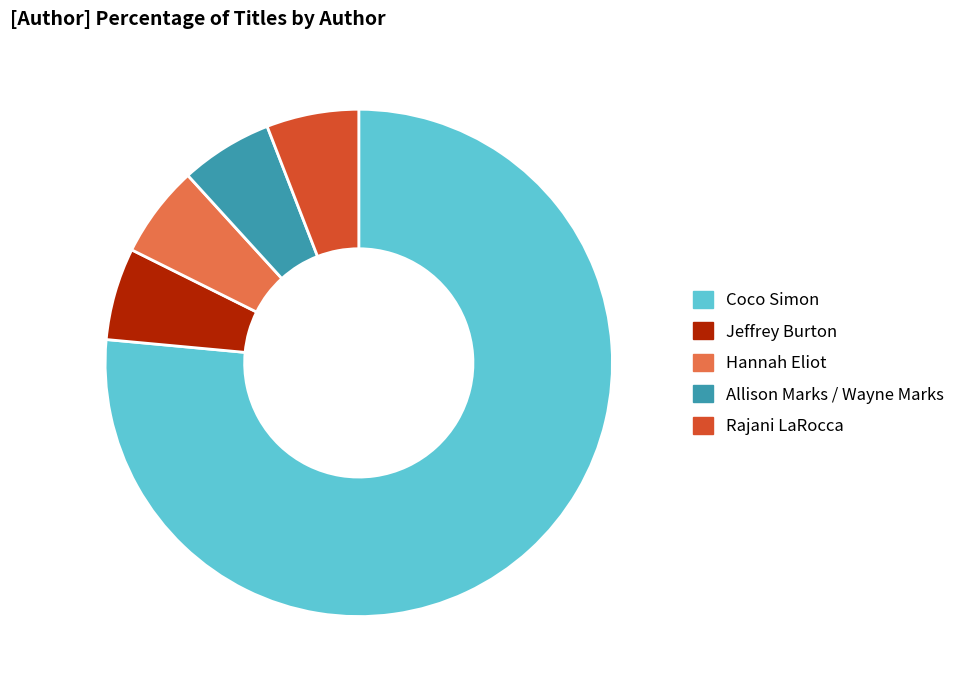

Does Rajani LaRocca represent more than half of the total?

No